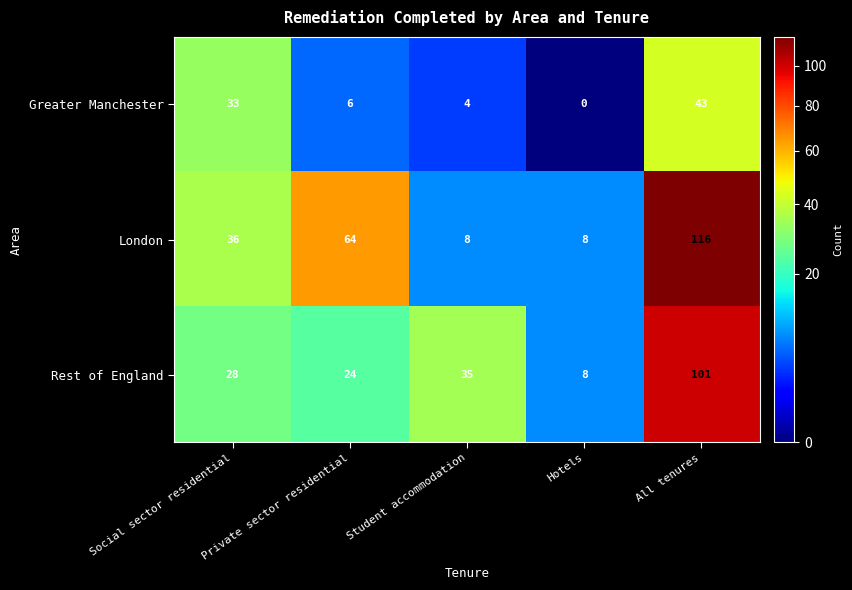

The value of Greater Manchester at Student accommodation is 6. True or false?

False